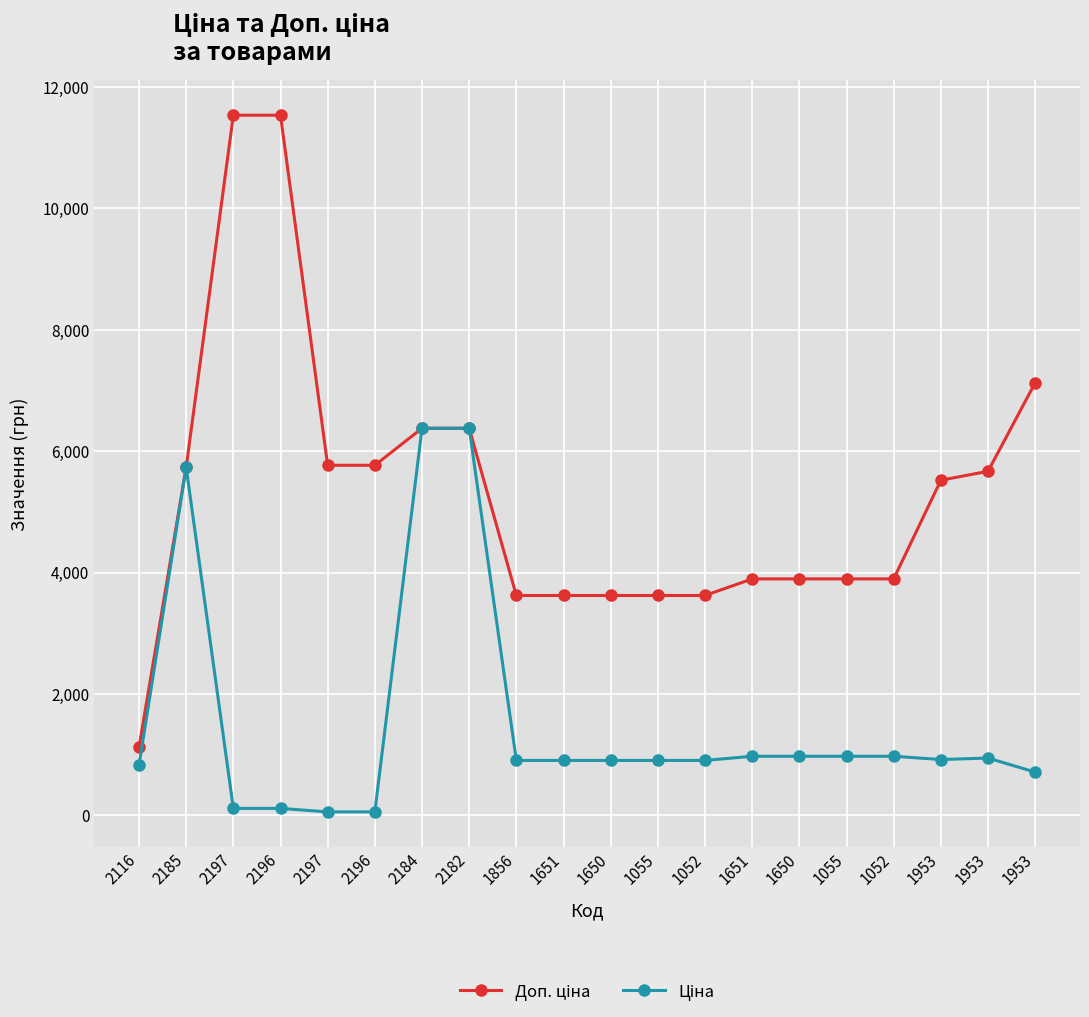

Is this an area chart (filled region under the line)?

No